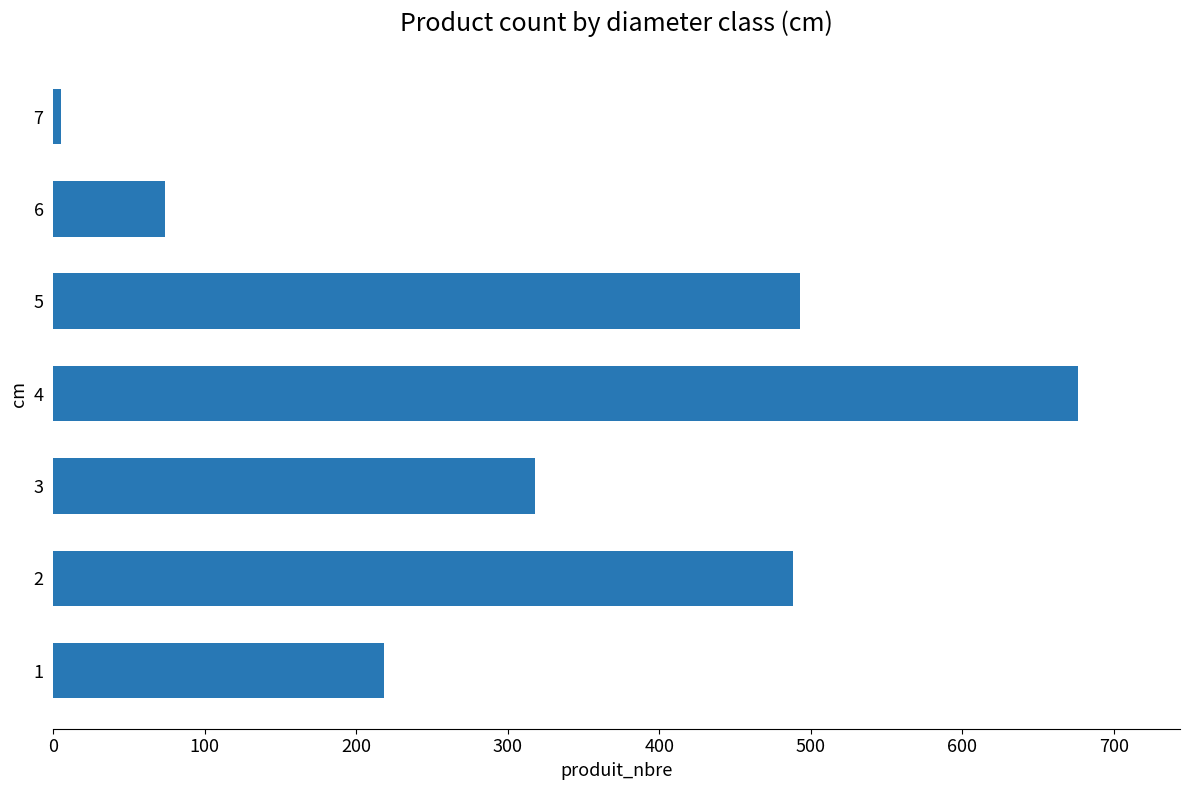

What is the change in value from 1 to 3?

+100